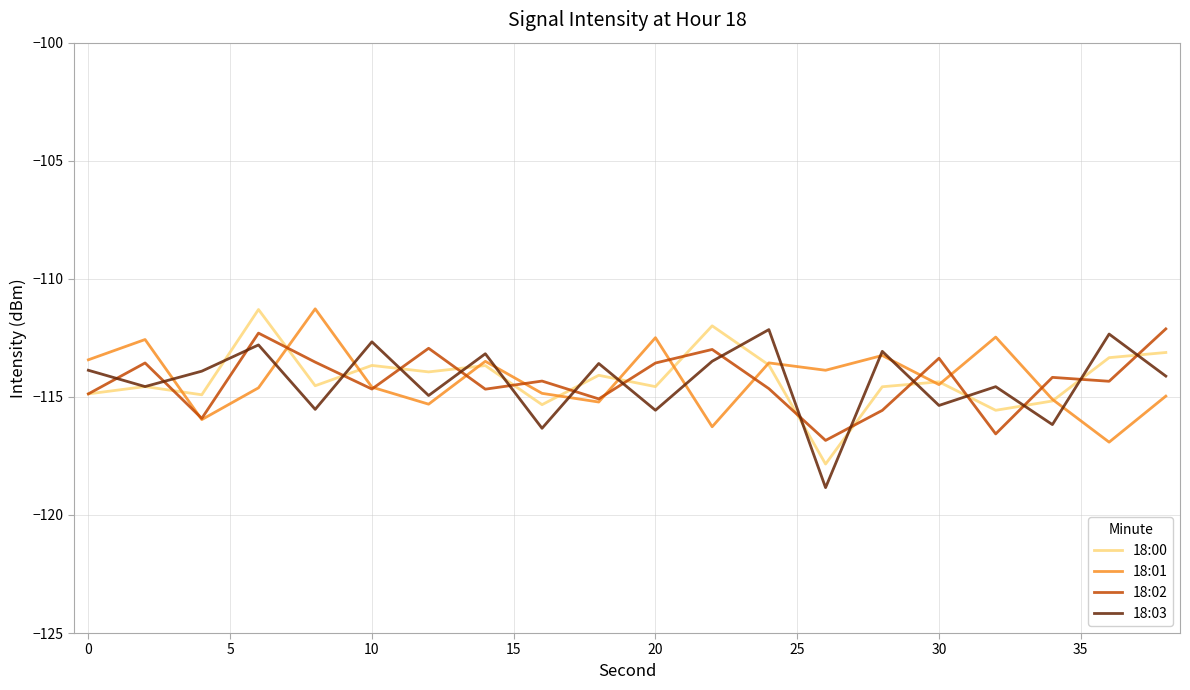

What is the maximum value shown in the chart?

-111.3